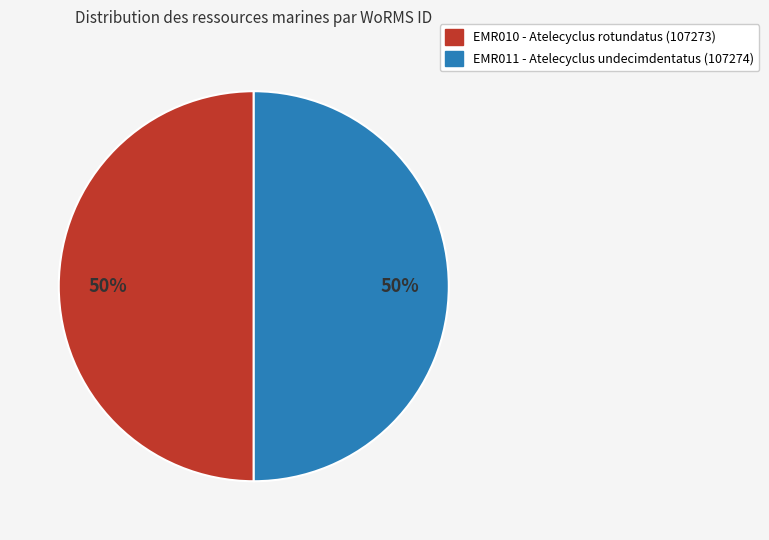

To the nearest percent, what is the average slice percentage?

50%